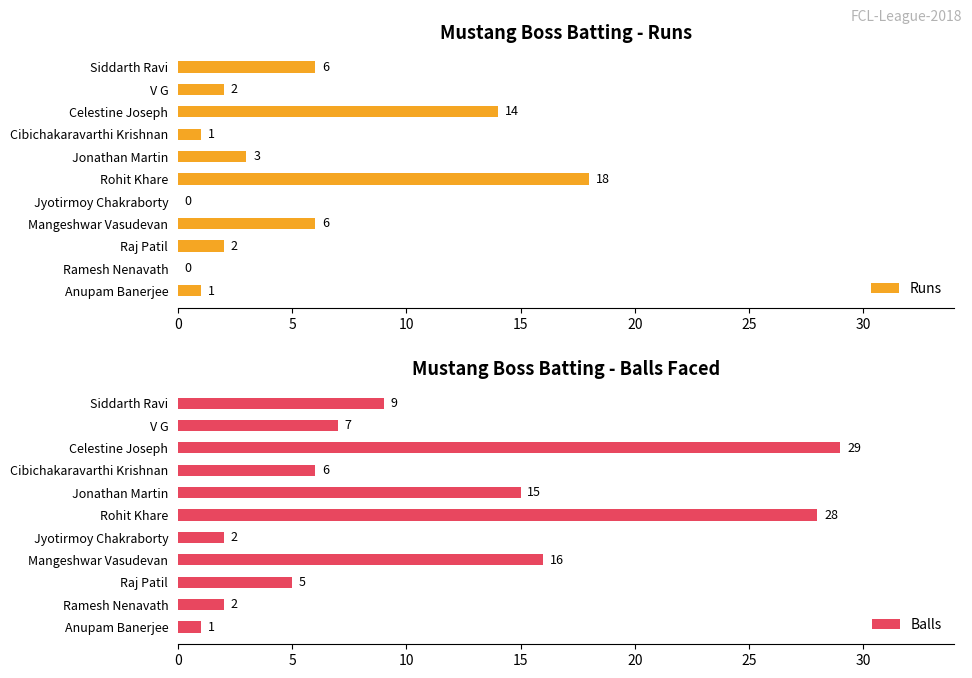

What is the value of the Runs bar at the 5th from the left?

3